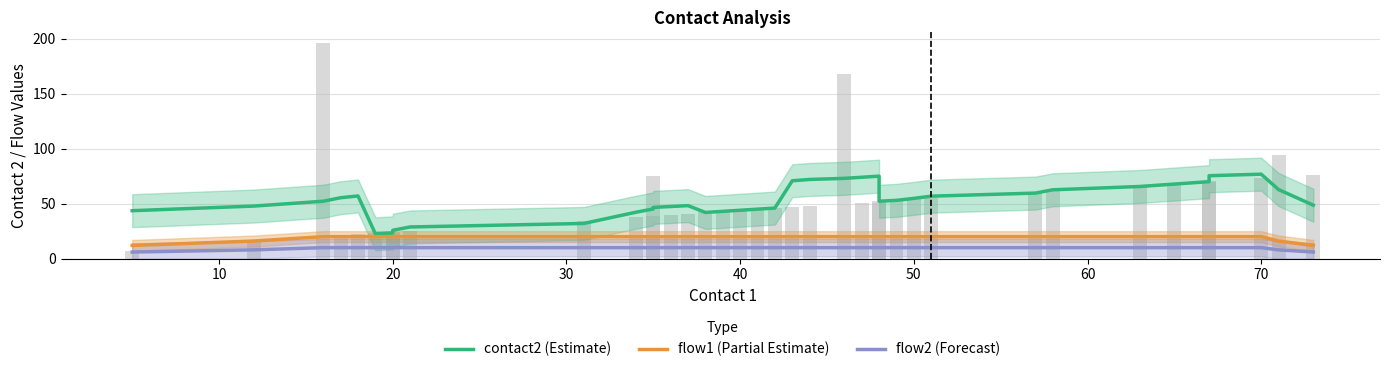

Rank the series by their average value, from highest to lowest.

contact2 (Estimate), flow1 (Partial Estimate), flow2 (Forecast)